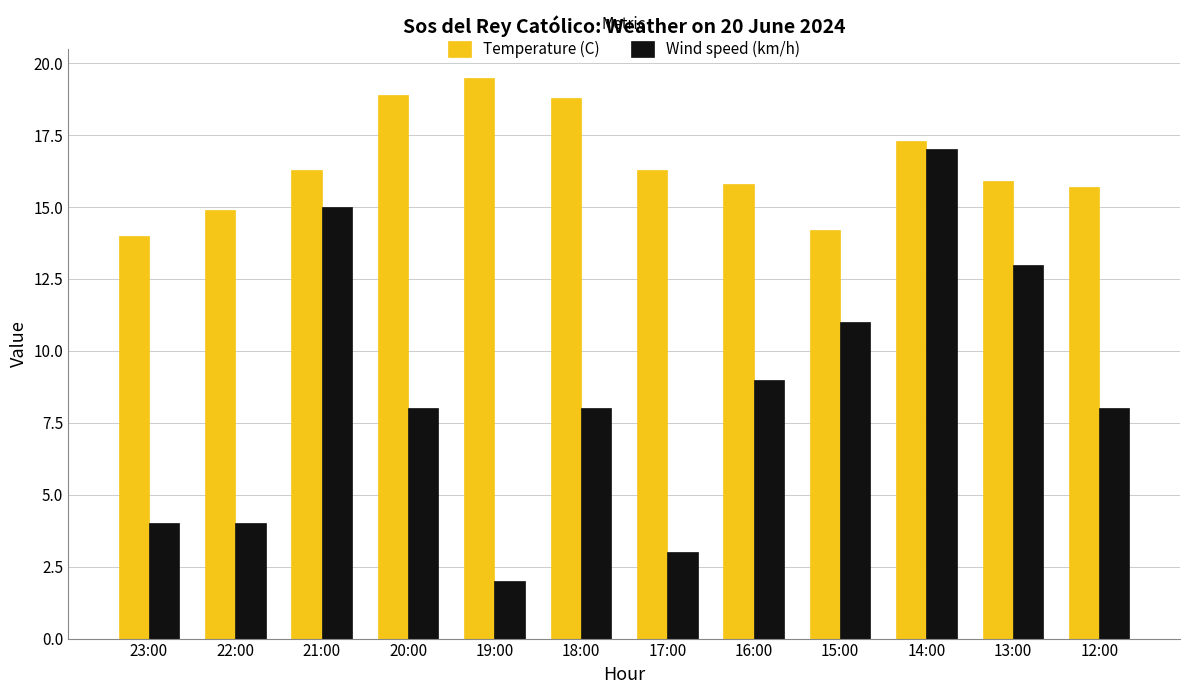

List the series in order of their peak value, highest first.

Temperature (C), Wind speed (km/h)